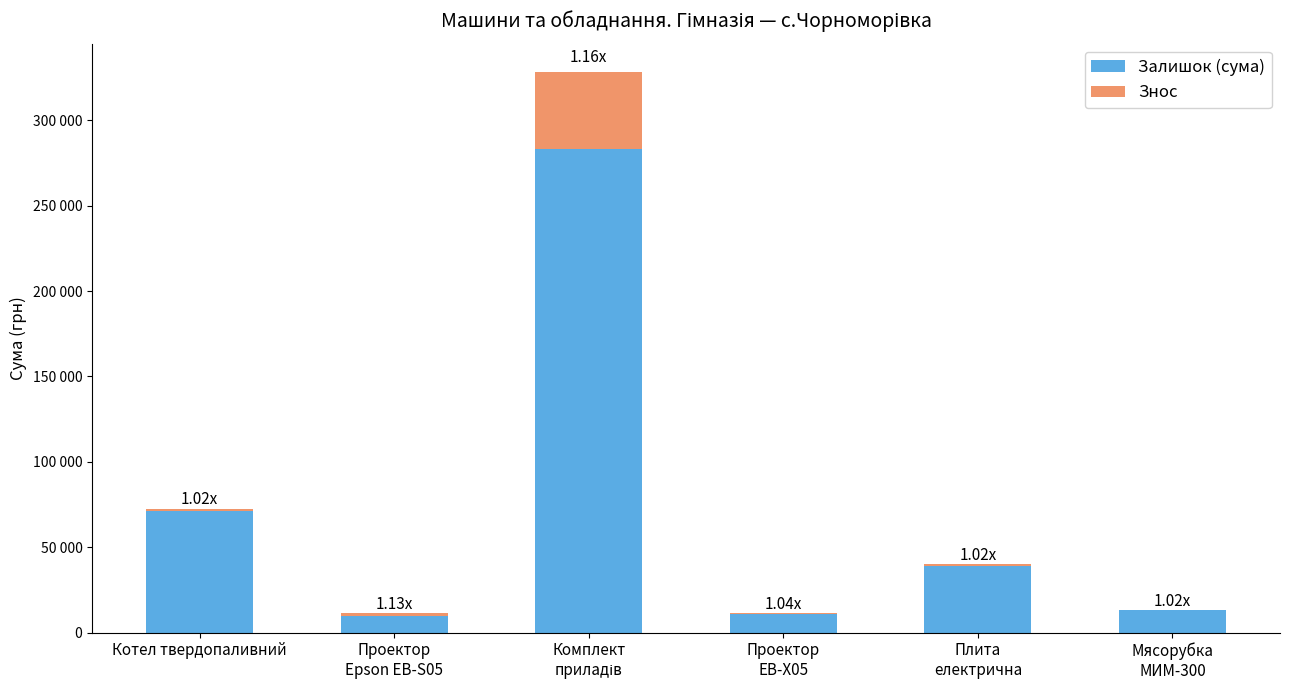

At which label is Знос closest to 22864?

Проектор
Epson EB-S05